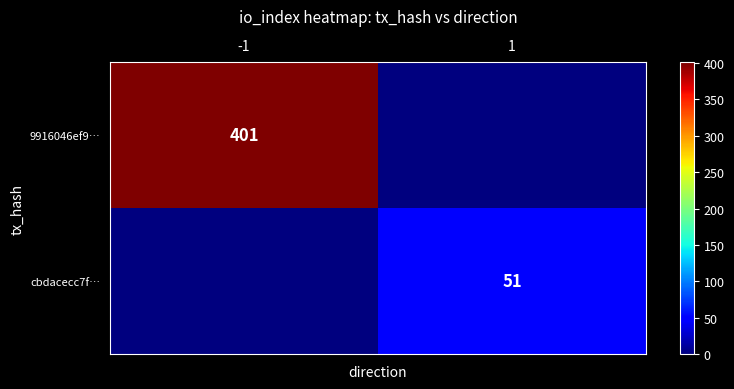

Is it true that 9916046ef9… equals 401 at -1?

True